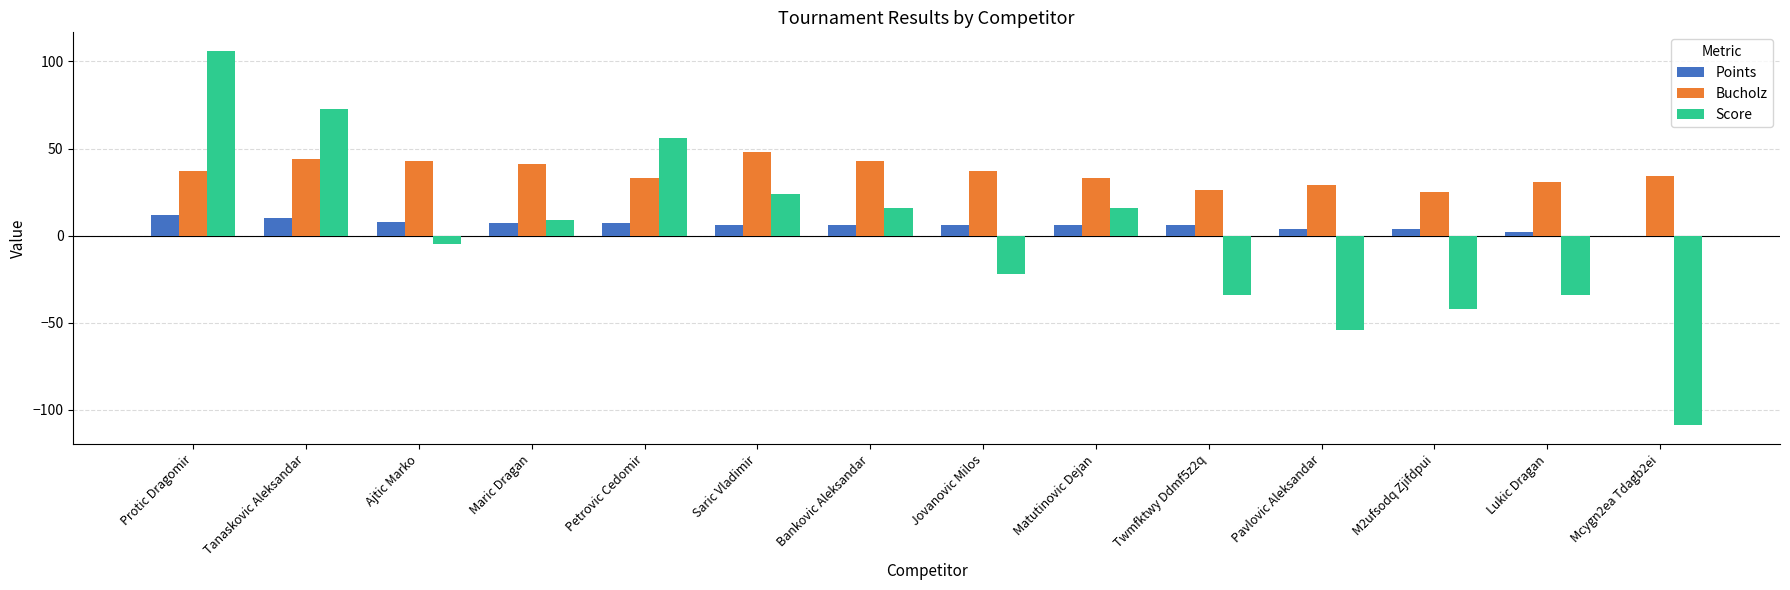

Reading left to right, transcribe all the data shown in this chart.

Points: 12	10	8	7	7	6	6	6	6	6	4	4	2	0
Bucholz: 37	44	43	41	33	48	43	37	33	26	29	25	31	34
Score: 106	73	-5	9	56	24	16	-22	16	-34	-54	-42	-34	-109